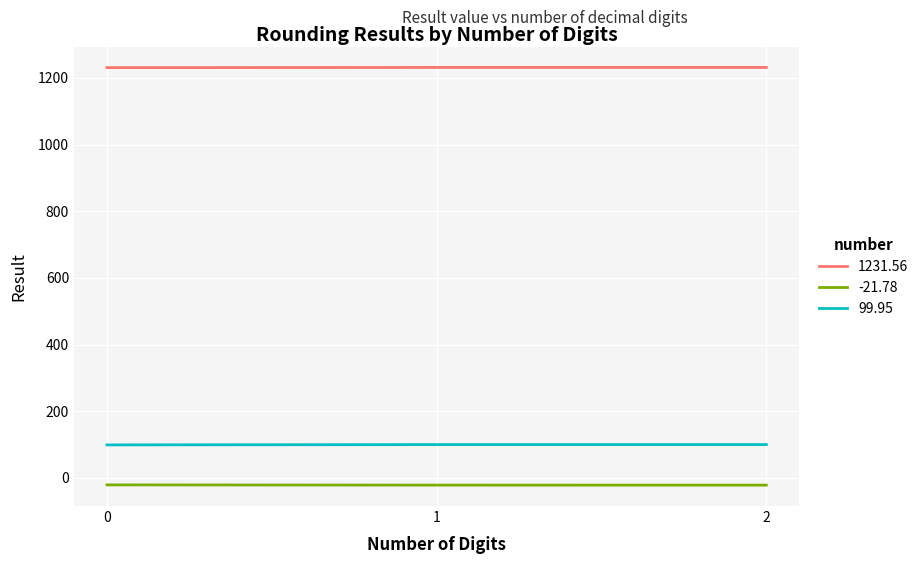

Is the value of 1231.56 at 1 greater than the value of -21.78 at 1?

Yes